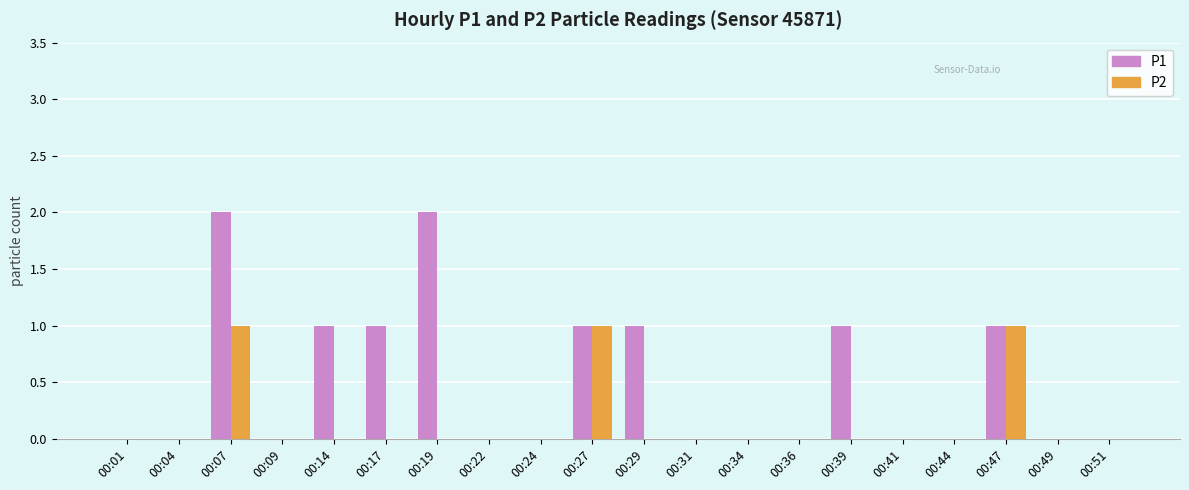

Is it true that P2 equals -1 at 00:31?

False